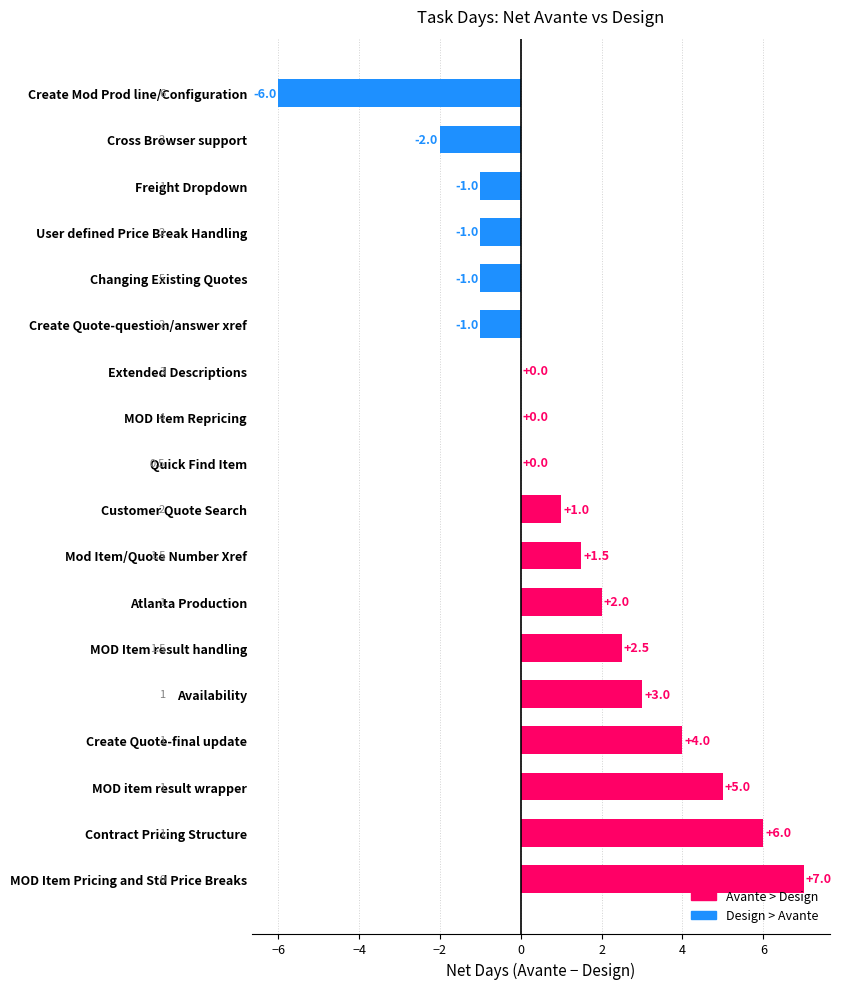

Read the value at Atlanta Production.

2.0